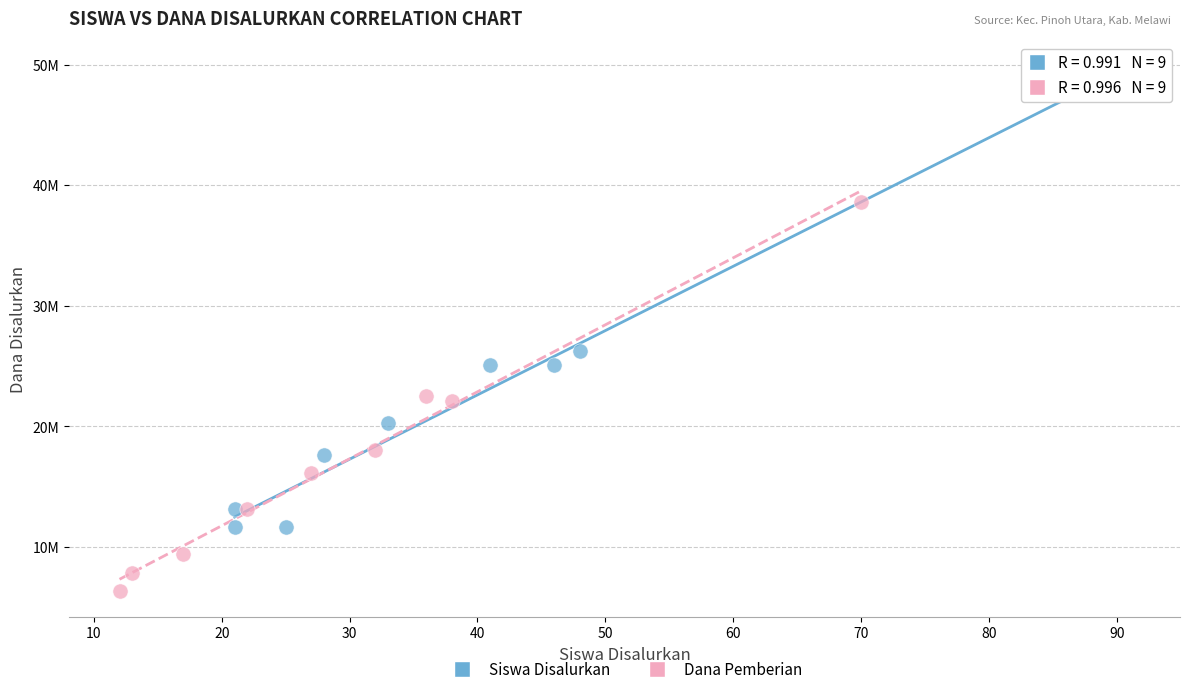

Which series has the largest Y range (max minus min)?

Siswa Disalurkan